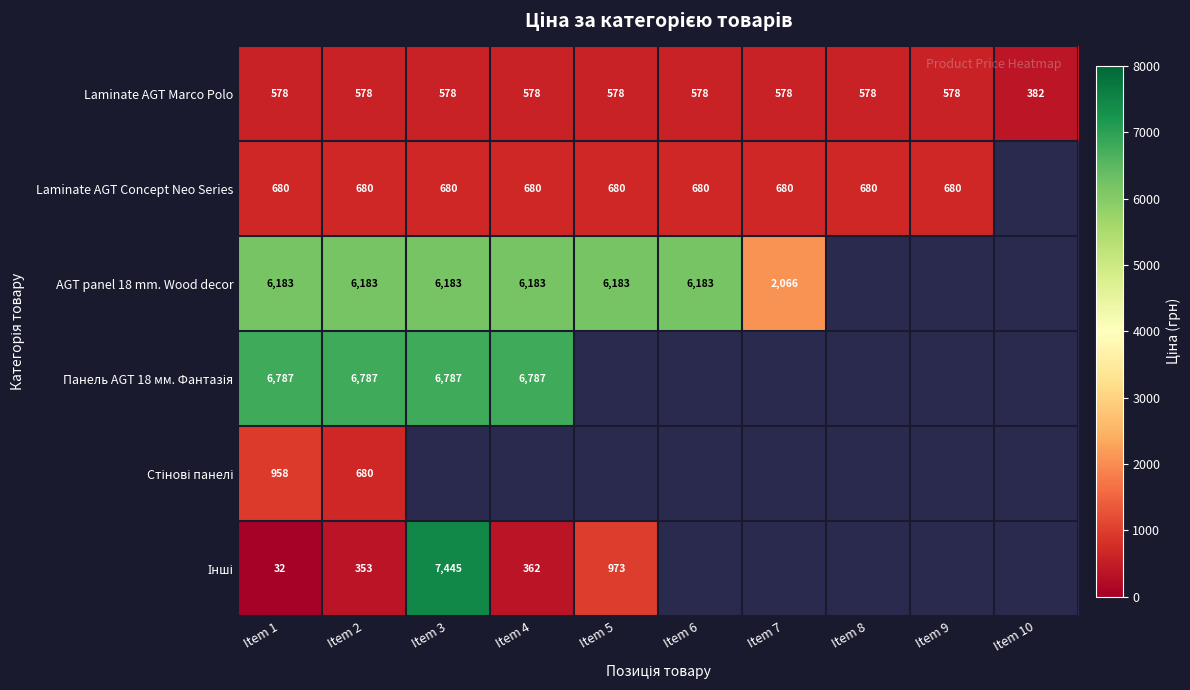

Is the value of Laminate AGT Concept Neo Series at Item 2 greater than the value of AGT panel 18 mm. Wood decor at Item 6?

No